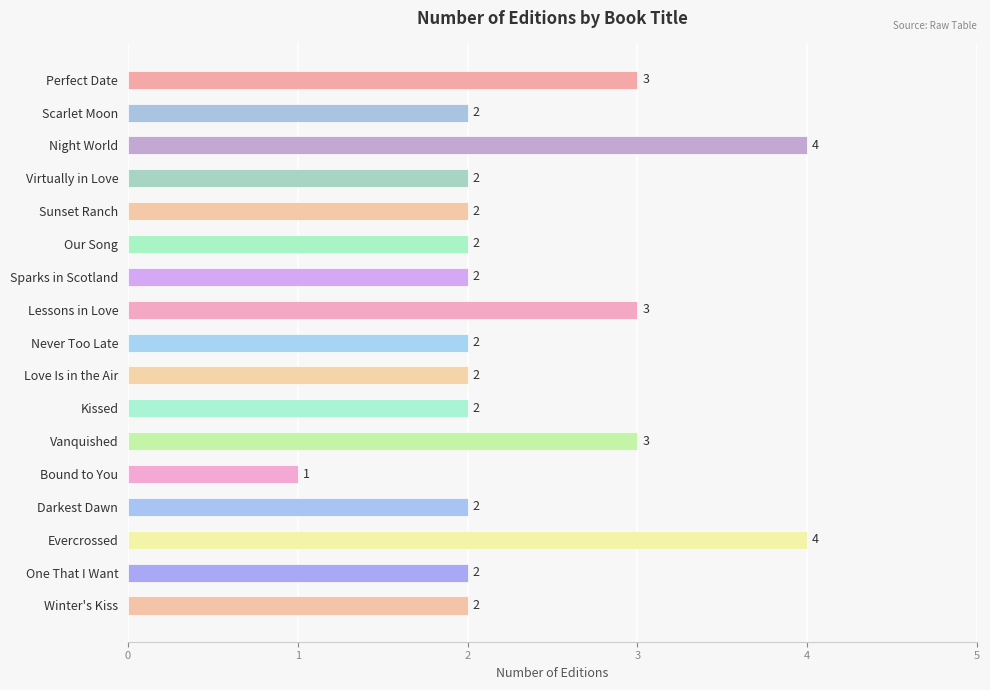

The chart shows a value of 3 at Virtually in Love. True or false?

False